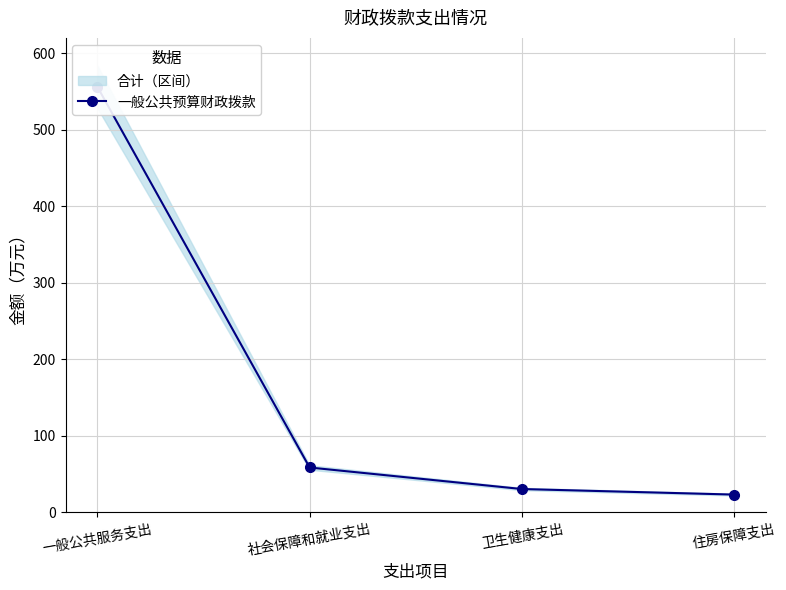

True or false: the data shows 30.4 at 卫生健康支出.

True